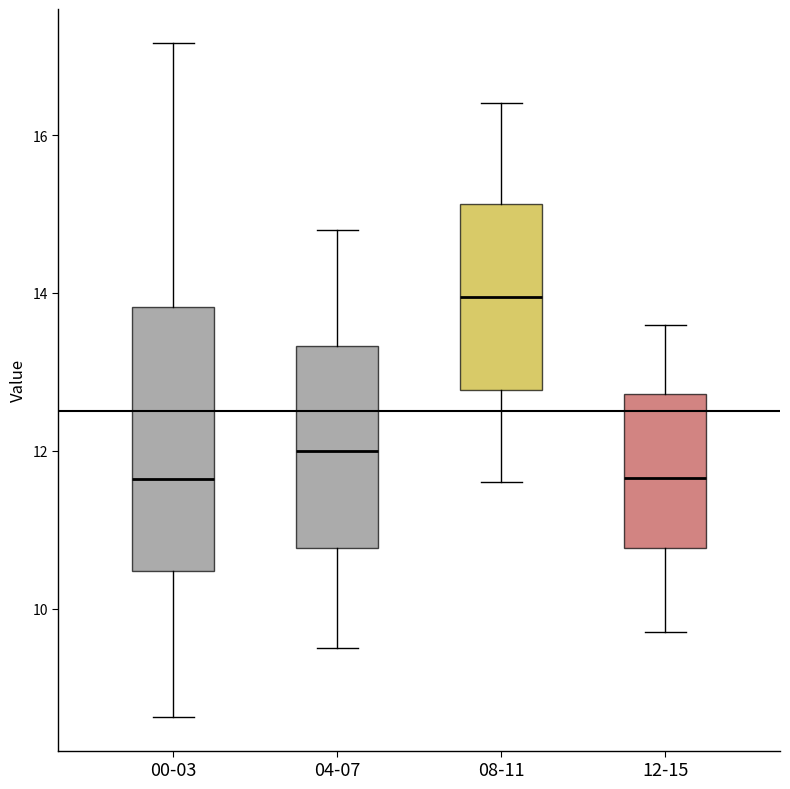

Reading left to right, transcribe this box plot: for each box, give where its median line is, the range the box spans, and where its two whiskers end, as read against the y-axis. The values are not printed on the chart, so give them approximately, as read against the axis.

00-03: median 11.6, box 10.4 to 13.8, whiskers 8.6 to 17.2
04-07: median 12.0, box 10.8 to 13.4, whiskers 9.6 to 14.8
08-11: median 14.0, box 12.8 to 15.2, whiskers 11.6 to 16.4
12-15: median 11.6, box 10.8 to 12.8, whiskers 9.8 to 13.6